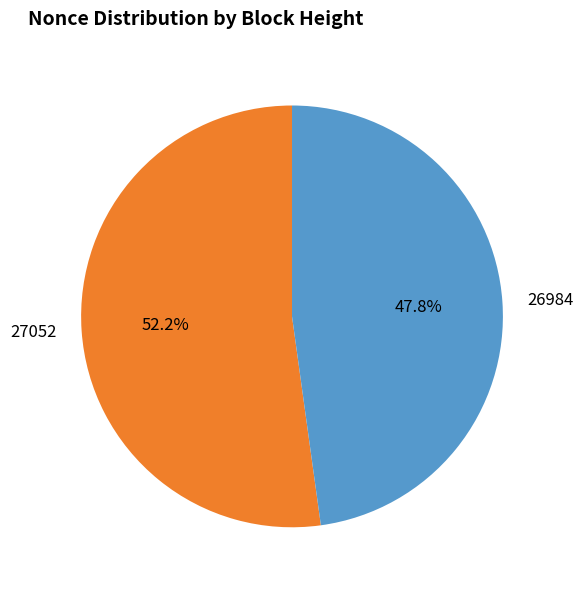

Is it true that 27052 is 38% of the pie?

False